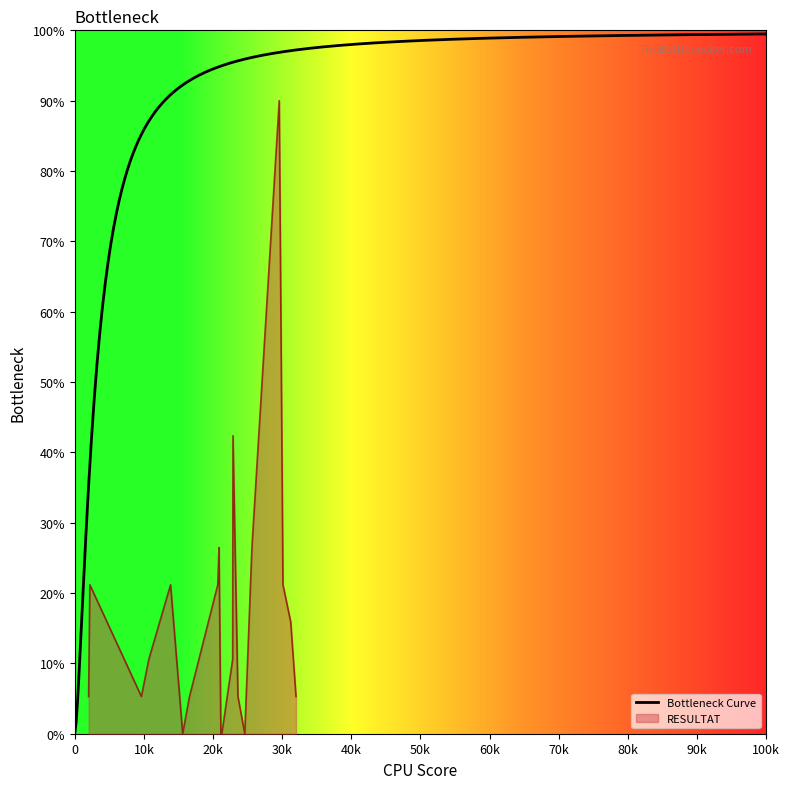

True or false: the data has more than 2 interior local peaks.

True